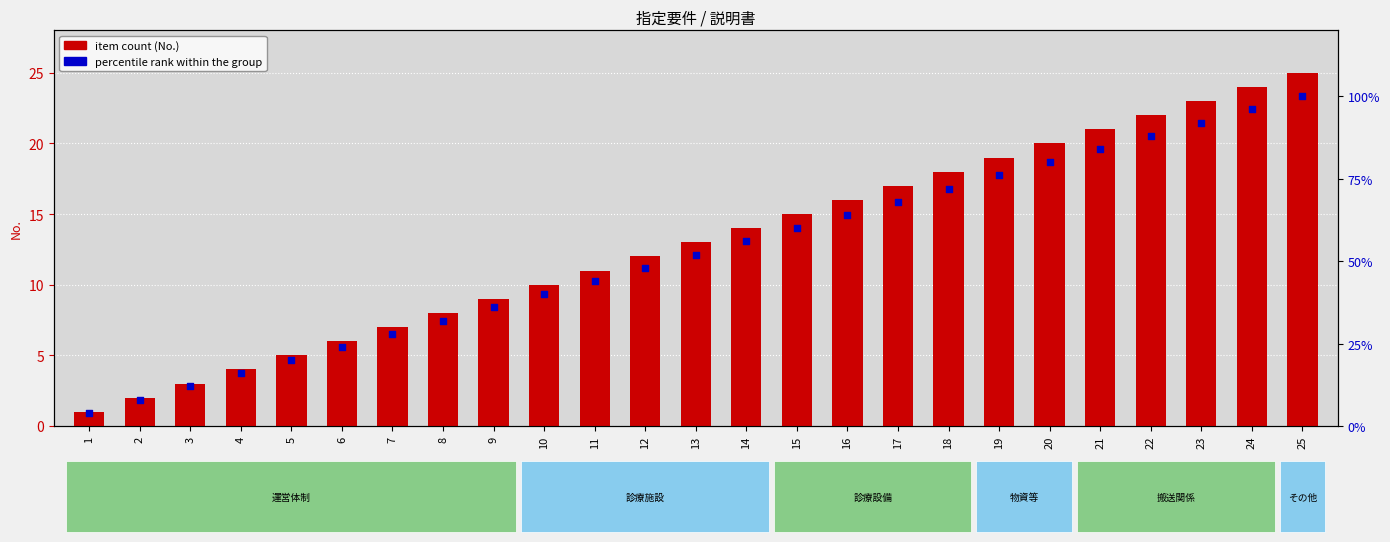

What is the total value across all series at 3?

15